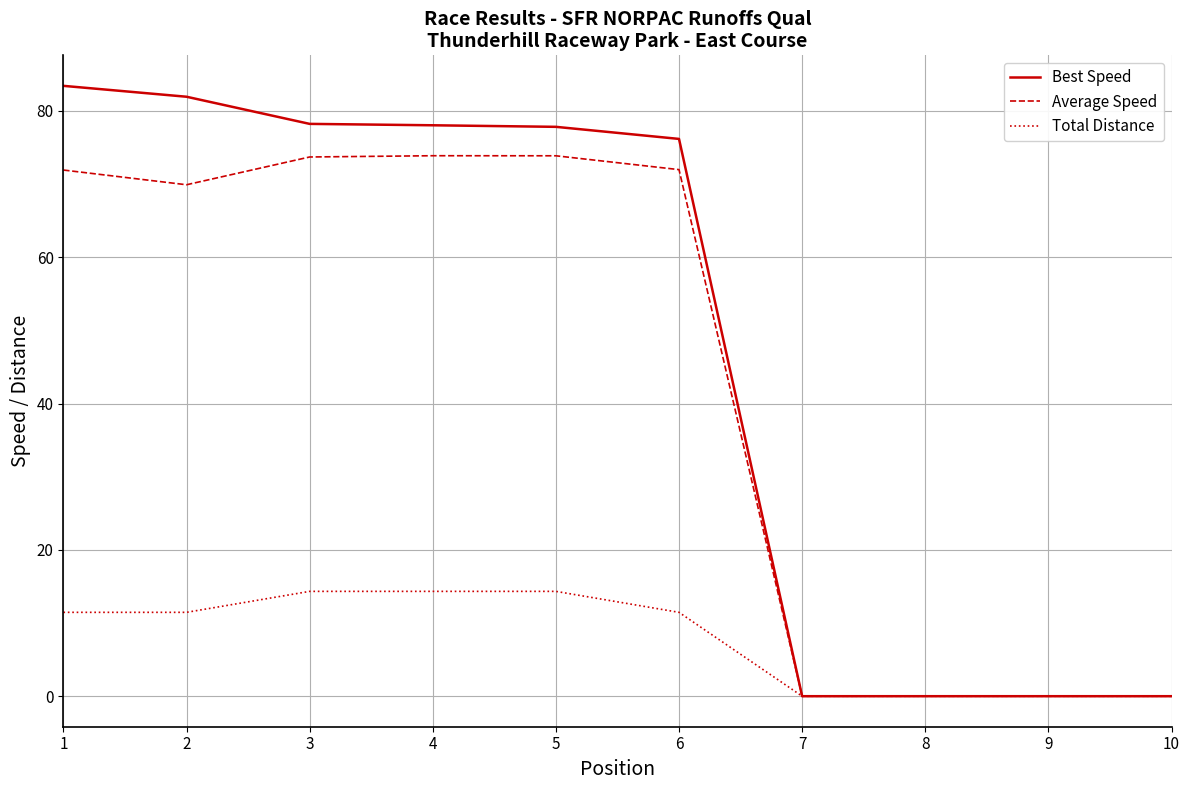

What is the maximum value for Best Speed?

83.4